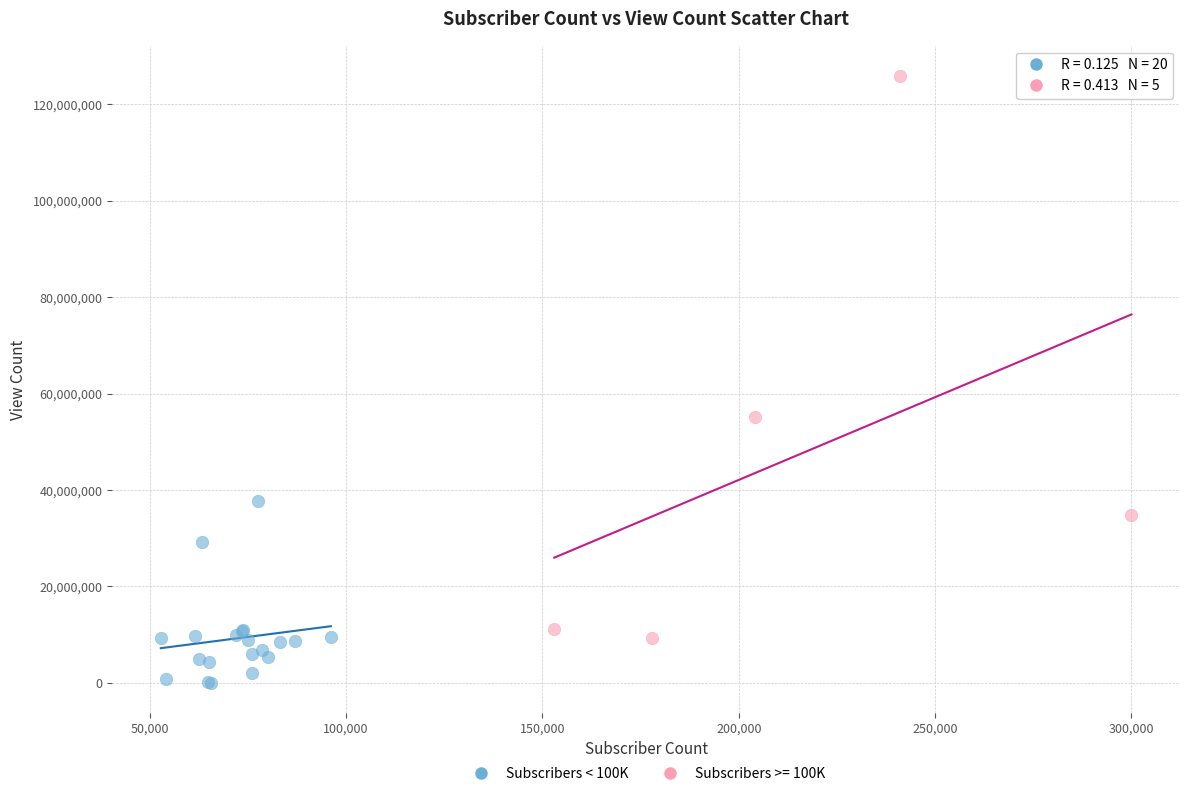

Which series contains the highest Y value?

Subscribers >= 100K